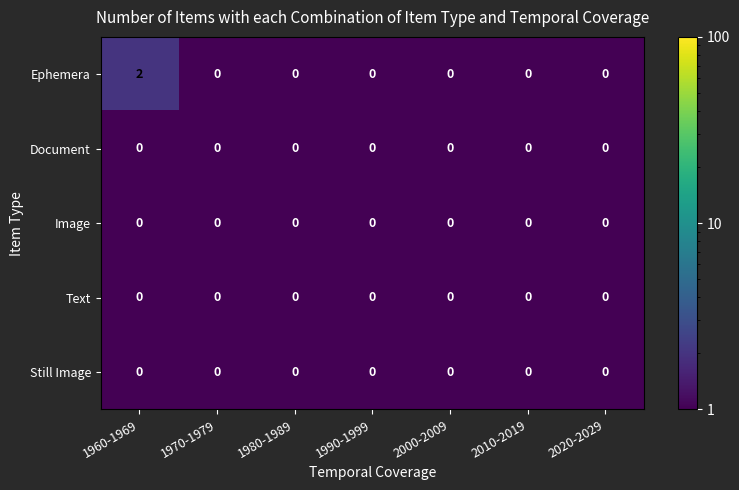

Which series has the widest spread of values?

Ephemera